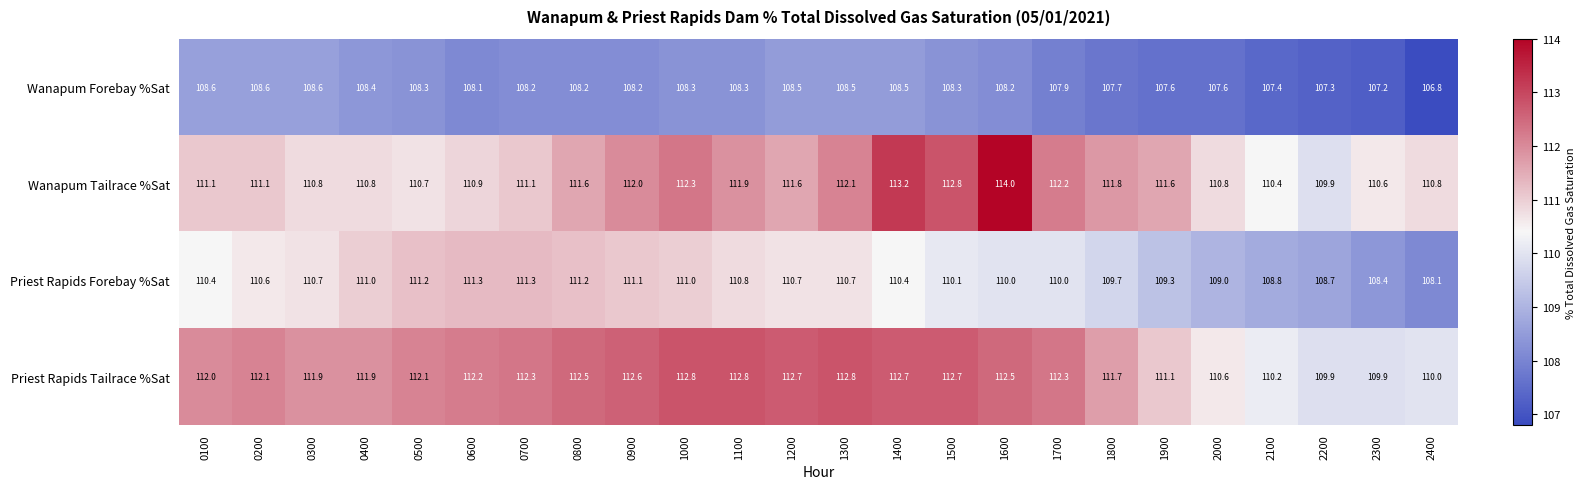

What is the difference between the Wanapum Forebay %Sat values at 1800 and 0600?

0.4